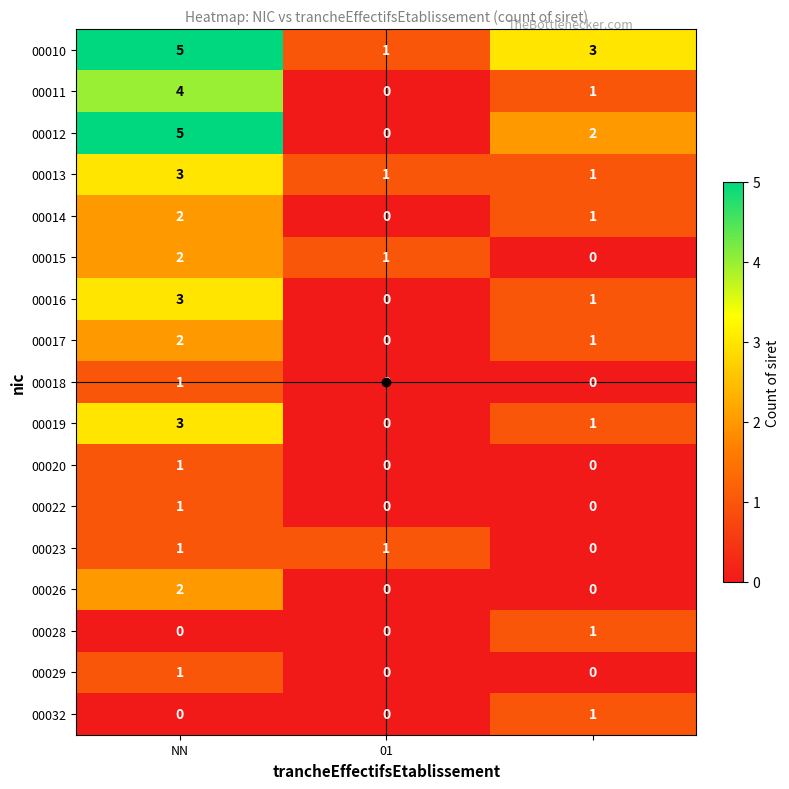

At how many categories does at least one series exceed 4?

1